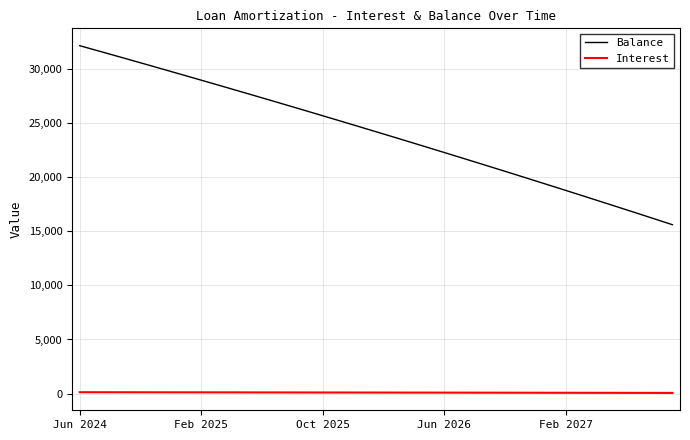

Rank the series by their maximum value, from lowest to highest.

Interest, Balance